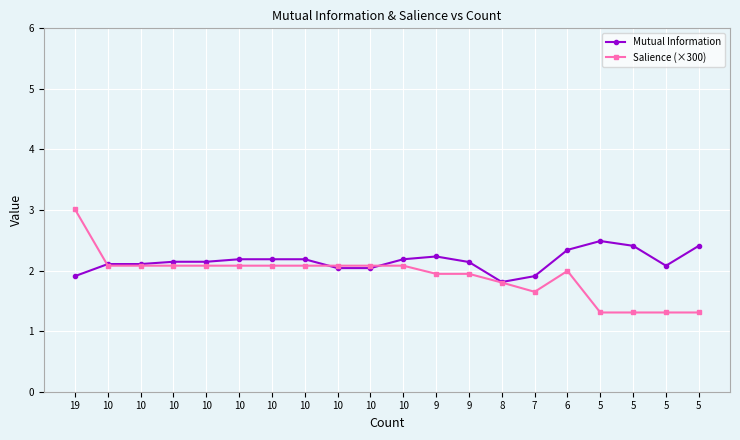

What is the total value across all series at 19?

4.9